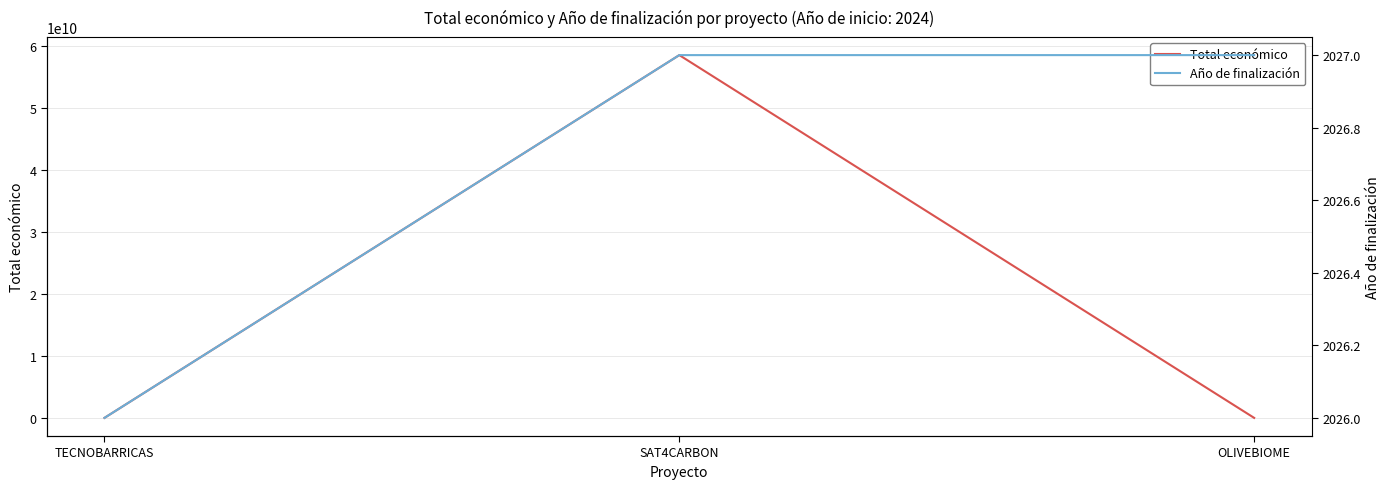

The Total económico series shows 596384 at TECNOBARRICAS. True or false?

True